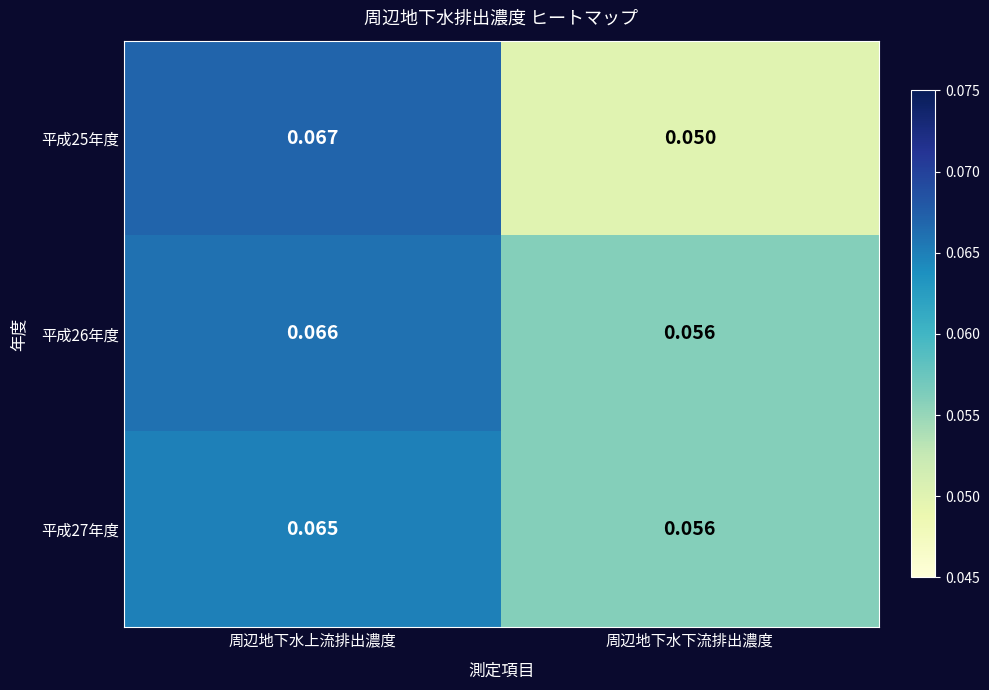

Is the value of 平成27年度 at 周辺地下水上流排出濃度 greater than the value of 平成25年度 at 周辺地下水上流排出濃度?

No